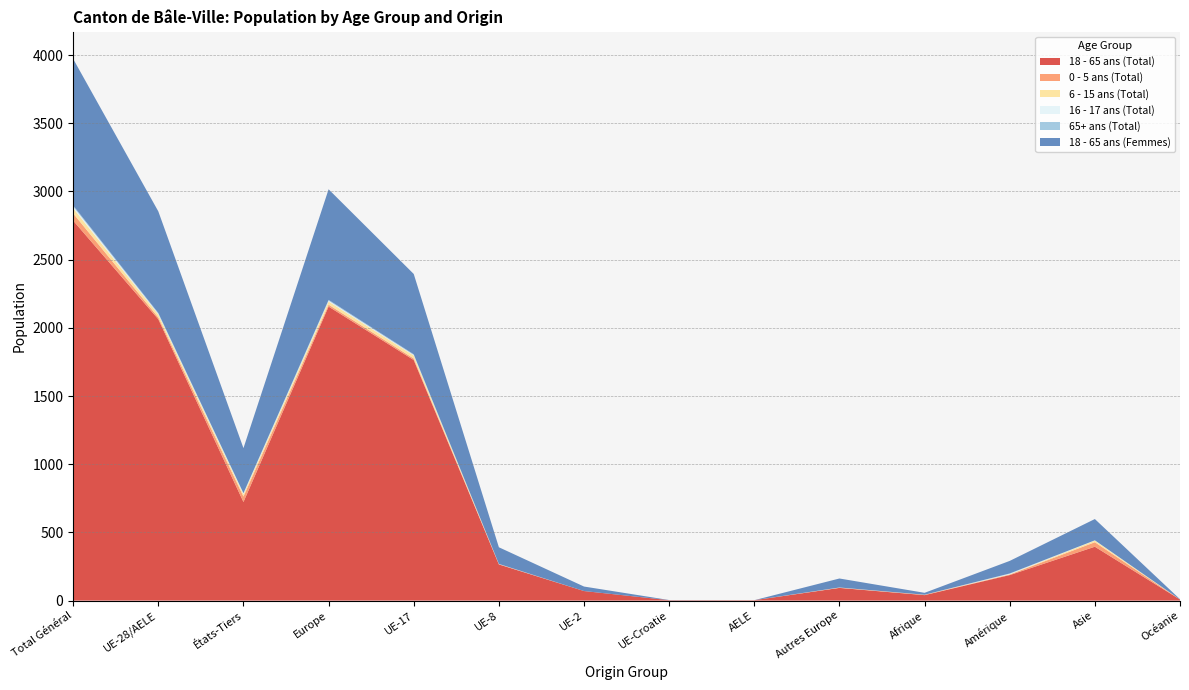

Reading right to left, transcribe all the data shown in this chart.

18 - 65 ans (Total): 8	395	187	40	93	3	3	70	265	1764	2156	723	2063	2786
0 - 5 ans (Total): 0	33	4	2	1	0	0	0	2	11	14	40	13	53
6 - 15 ans (Total): 0	12	2	1	1	0	0	0	0	22	23	16	22	38
16 - 17 ans (Total): 0	2	4	0	1	0	0	0	1	4	6	7	5	12
65+ ans (Total): 0	0	2	0	0	0	0	0	1	5	6	2	6	8
18 - 65 ans (Femmes): 2	156	92	14	66	0	1	33	122	589	811	330	745	1075